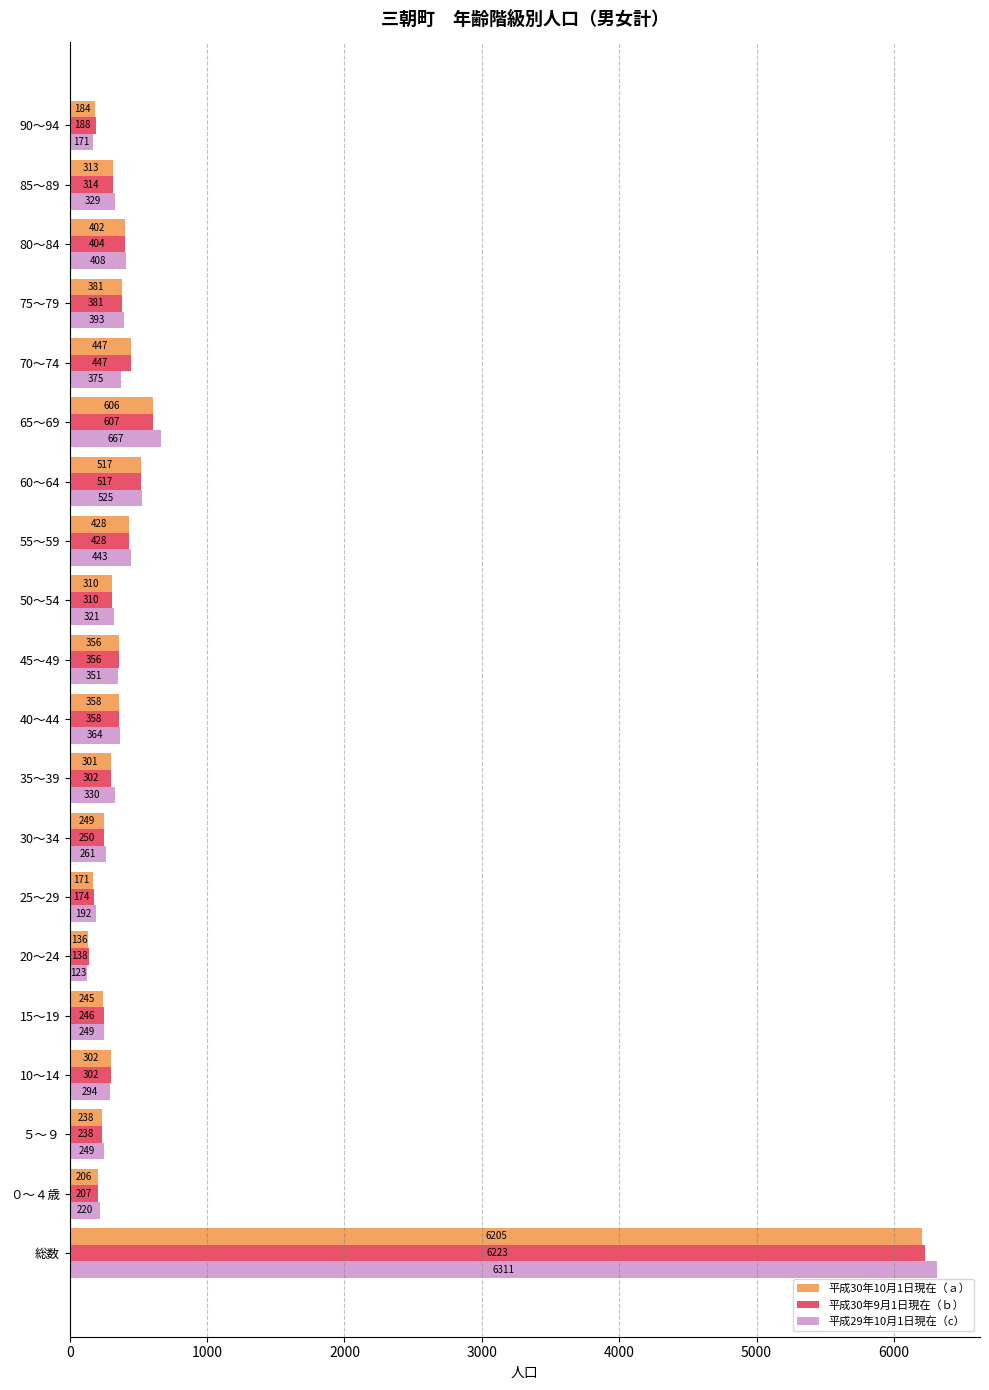

List the series in order of their peak value, lowest first.

平成30年10月1日現在（ａ）, 平成30年9月1日現在（ｂ）, 平成29年10月1日現在（c）